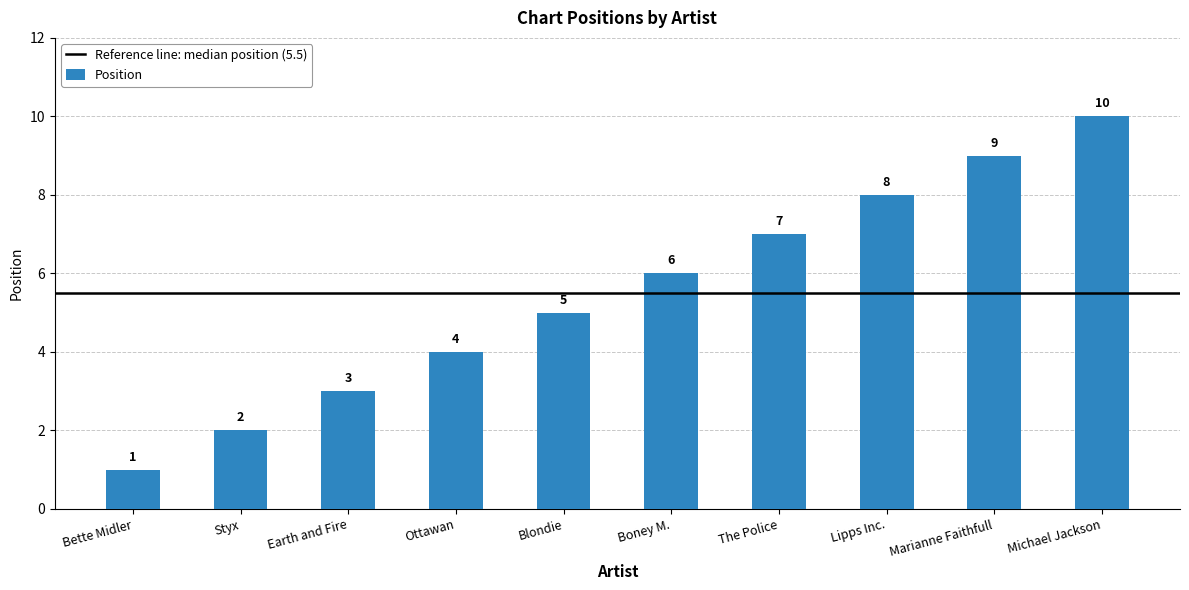

What is the average value?

6